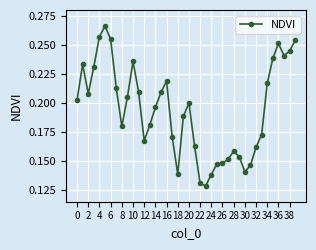

What is the sum of all values?

7.7